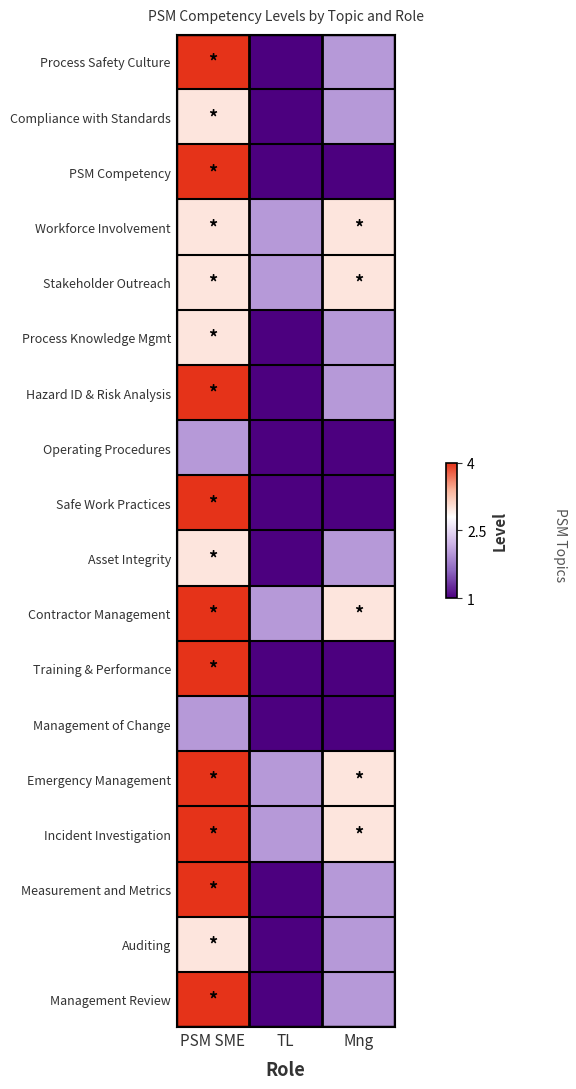

Reading right to left, extract all data points from this chart.

Process Safety Culture: Mng=-0.3	TL=-1.0	PSM SME=1.0
Compliance with Standards: Mng=-0.3	TL=-1.0	PSM SME=0.3
PSM Competency: Mng=-1.0	TL=-1.0	PSM SME=1.0
Workforce Involvement: Mng=0.3	TL=-0.3	PSM SME=0.3
Stakeholder Outreach: Mng=0.3	TL=-0.3	PSM SME=0.3
Process Knowledge Mgmt: Mng=-0.3	TL=-1.0	PSM SME=0.3
Hazard ID & Risk Analysis: Mng=-0.3	TL=-1.0	PSM SME=1.0
Operating Procedures: Mng=-1.0	TL=-1.0	PSM SME=-0.3
Safe Work Practices: Mng=-1.0	TL=-1.0	PSM SME=1.0
Asset Integrity: Mng=-0.3	TL=-1.0	PSM SME=0.3
Contractor Management: Mng=0.3	TL=-0.3	PSM SME=1.0
Training & Performance: Mng=-1.0	TL=-1.0	PSM SME=1.0
Management of Change: Mng=-1.0	TL=-1.0	PSM SME=-0.3
Emergency Management: Mng=0.3	TL=-0.3	PSM SME=1.0
Incident Investigation: Mng=0.3	TL=-0.3	PSM SME=1.0
Measurement and Metrics: Mng=-0.3	TL=-1.0	PSM SME=1.0
Auditing: Mng=-0.3	TL=-1.0	PSM SME=0.3
Management Review: Mng=-0.3	TL=-1.0	PSM SME=1.0